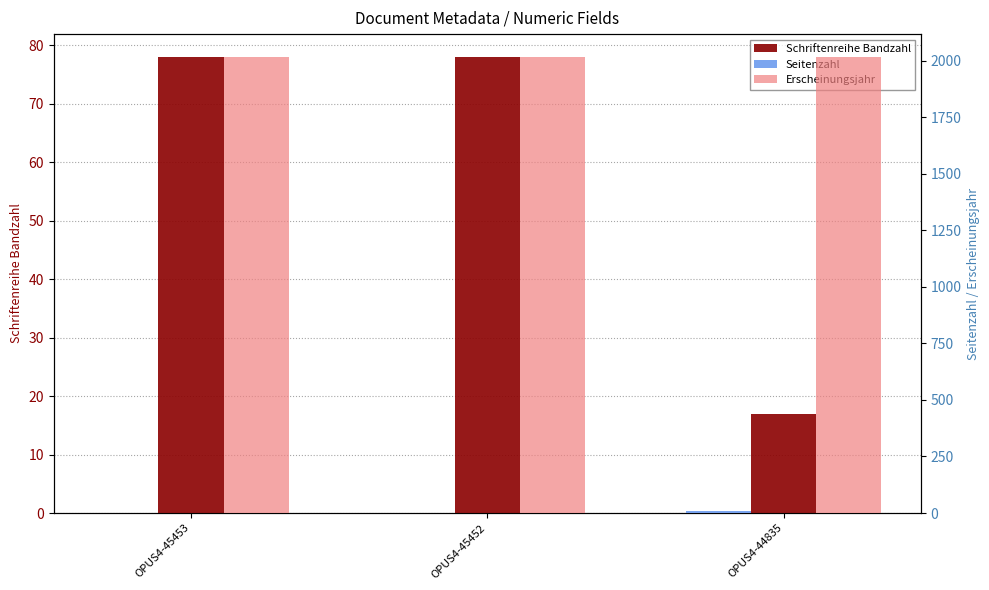

What is the spread (max minus min) of values at OPUS4-45452?

2015